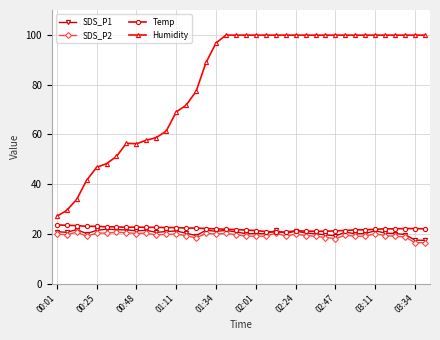

Which series has the largest range (max minus min)?

Humidity